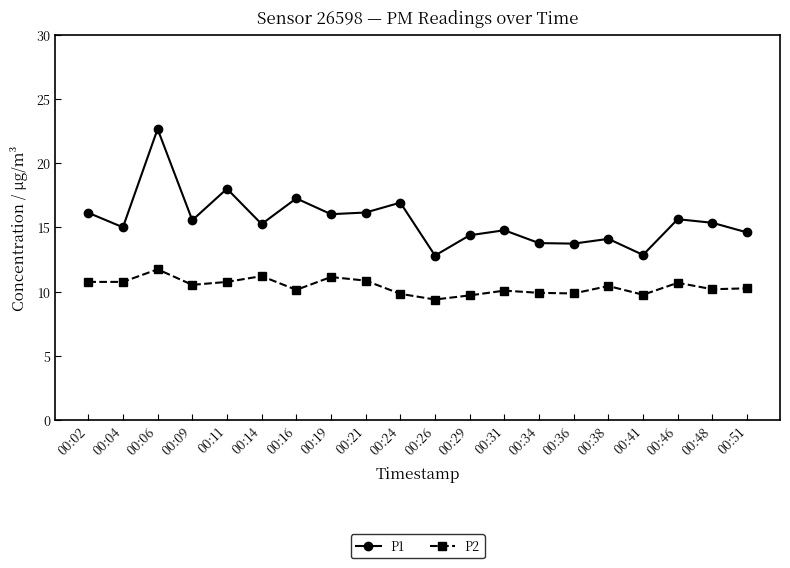

True or false: P1 has a value of 14.4 at 00:29.

True